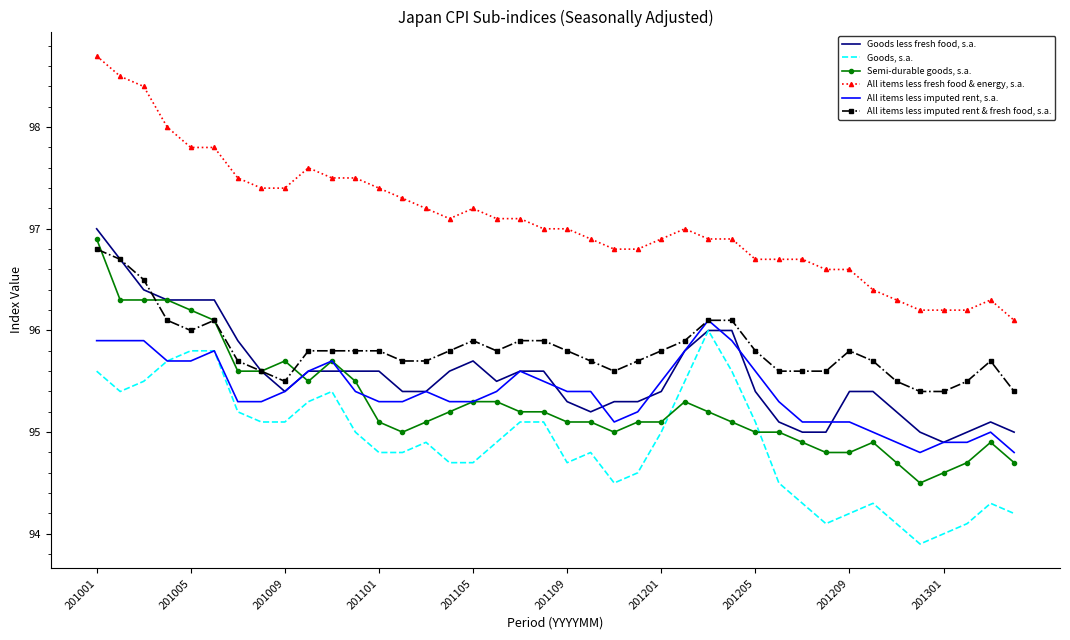

Reading left to right, what are all the values shown in this chart?

Goods less fresh food, s.a.: 97.0	96.7	96.4	96.3	96.3	96.3	95.9	95.6	95.4	95.6	95.6	95.6	95.6	95.4	95.4	95.6	95.7	95.5	95.6	95.6	95.3	95.2	95.3	95.3	95.4	95.8	96.0	96.0	95.4	95.1	95.0	95.0	95.4	95.4	95.2	95.0	94.9	95.0	95.1	95.0
Goods, s.a.: 95.6	95.4	95.5	95.7	95.8	95.8	95.2	95.1	95.1	95.3	95.4	95.0	94.8	94.8	94.9	94.7	94.7	94.9	95.1	95.1	94.7	94.8	94.5	94.6	95.0	95.5	96.0	95.6	95.1	94.5	94.3	94.1	94.2	94.3	94.1	93.9	94.0	94.1	94.3	94.2
Semi-durable goods, s.a.: 96.9	96.3	96.3	96.3	96.2	96.1	95.6	95.6	95.7	95.5	95.7	95.5	95.1	95.0	95.1	95.2	95.3	95.3	95.2	95.2	95.1	95.1	95.0	95.1	95.1	95.3	95.2	95.1	95.0	95.0	94.9	94.8	94.8	94.9	94.7	94.5	94.6	94.7	94.9	94.7
All items less fresh food & energy, s.a.: 98.7	98.5	98.4	98.0	97.8	97.8	97.5	97.4	97.4	97.6	97.5	97.5	97.4	97.3	97.2	97.1	97.2	97.1	97.1	97.0	97.0	96.9	96.8	96.8	96.9	97.0	96.9	96.9	96.7	96.7	96.7	96.6	96.6	96.4	96.3	96.2	96.2	96.2	96.3	96.1
All items less imputed rent, s.a.: 95.9	95.9	95.9	95.7	95.7	95.8	95.3	95.3	95.4	95.6	95.7	95.4	95.3	95.3	95.4	95.3	95.3	95.4	95.6	95.5	95.4	95.4	95.1	95.2	95.5	95.8	96.1	95.9	95.6	95.3	95.1	95.1	95.1	95.0	94.9	94.8	94.9	94.9	95.0	94.8
All items less imputed rent & fresh food, s.a.: 96.8	96.7	96.5	96.1	96.0	96.1	95.7	95.6	95.5	95.8	95.8	95.8	95.8	95.7	95.7	95.8	95.9	95.8	95.9	95.9	95.8	95.7	95.6	95.7	95.8	95.9	96.1	96.1	95.8	95.6	95.6	95.6	95.8	95.7	95.5	95.4	95.4	95.5	95.7	95.4